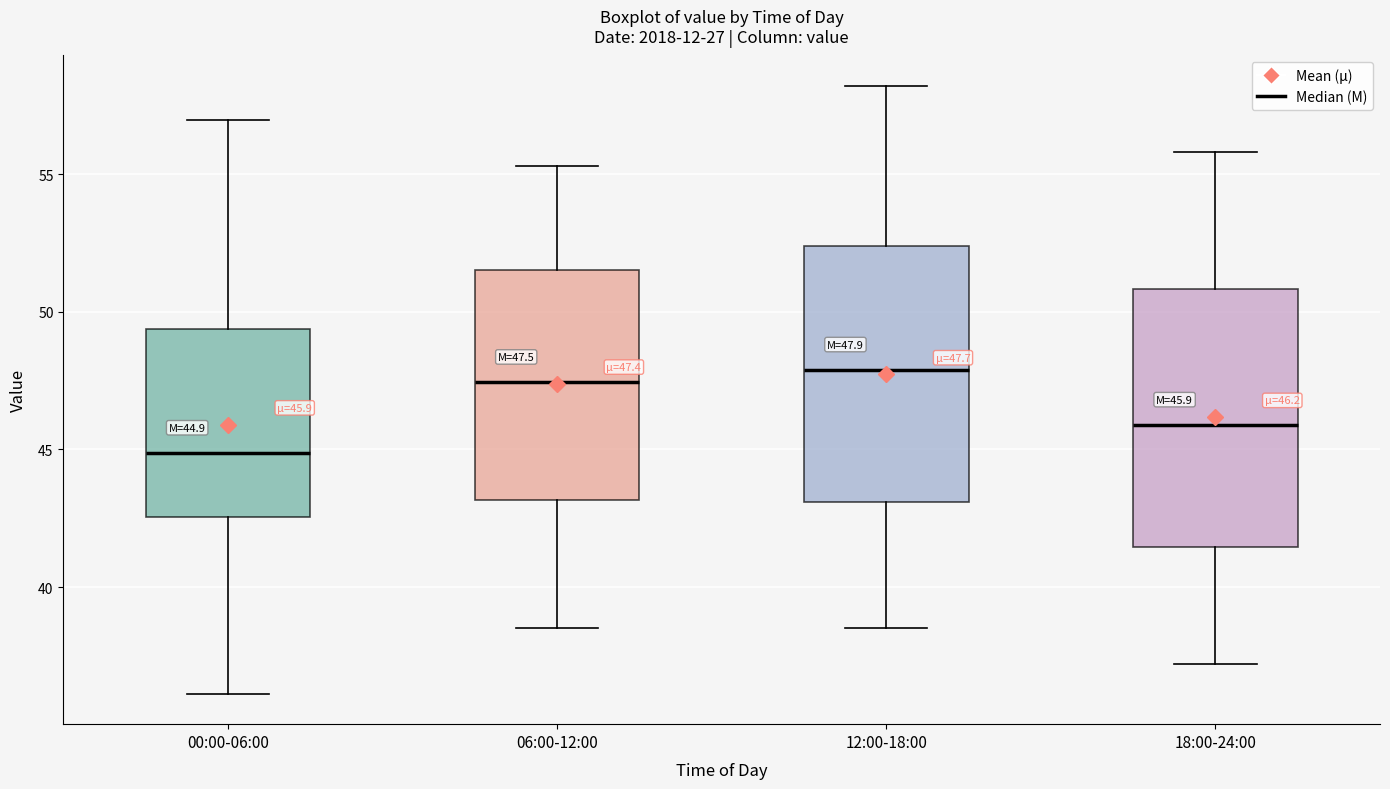

Which box has the lowest median line?

00:00-06:00